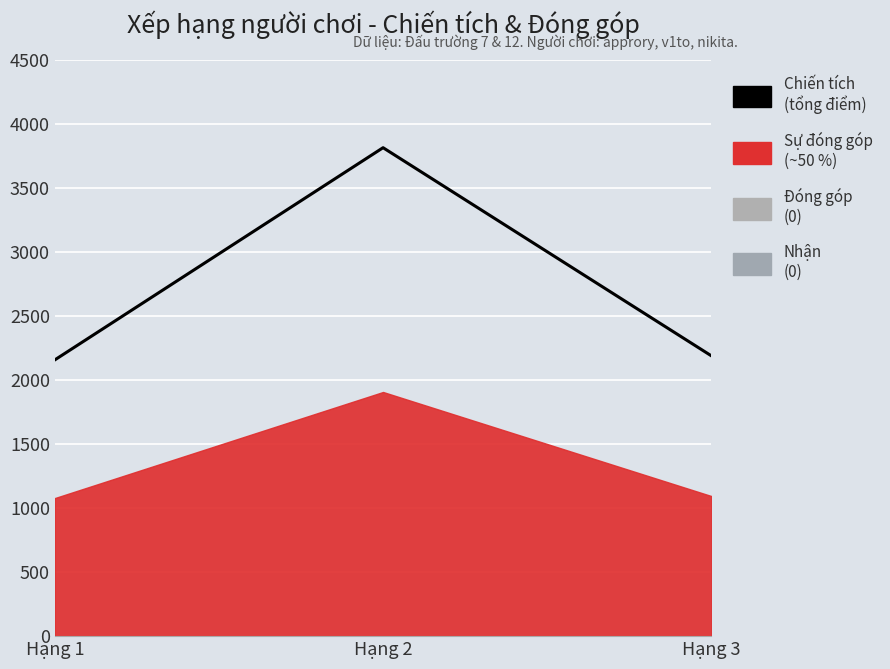

Between Hạng 3 and Hạng 2, which is larger?

Hạng 2